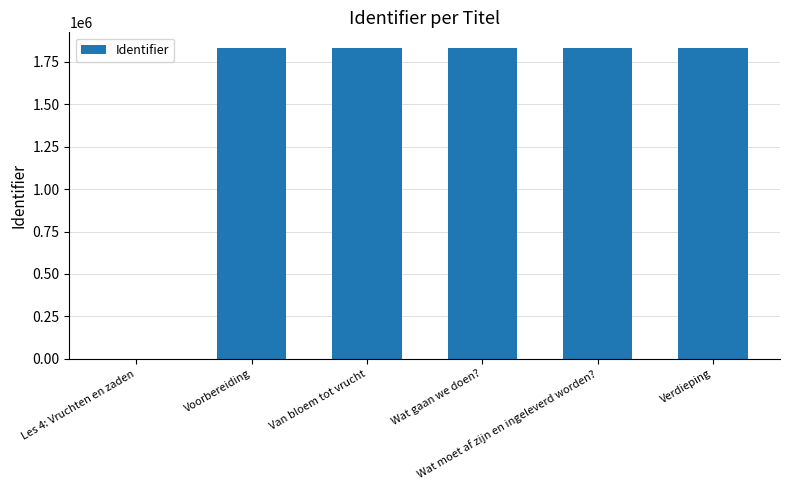

Where is the data nearest to the value 916051?

Voorbereiding